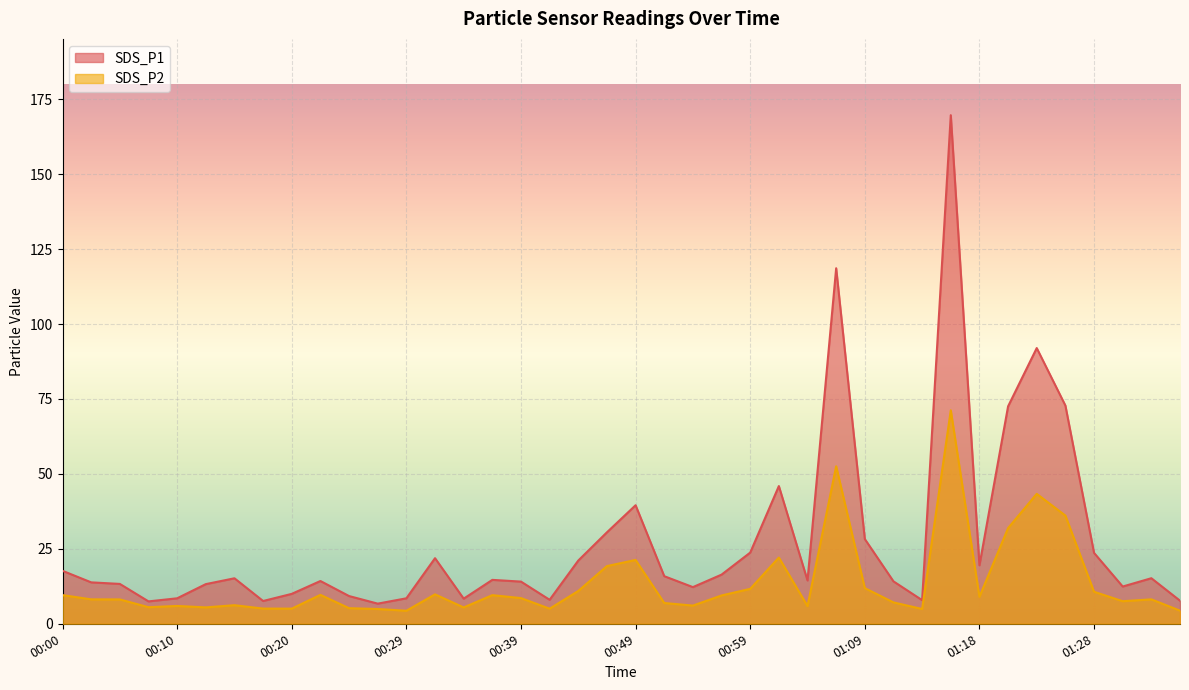

Reading left to right, extract all data points from this chart.

SDS_P1: 17.7	13.8	13.3	7.5	8.5	13.2	15.2	7.6	10.0	14.3	9.2	6.7	8.5	21.9	8.4	14.7	14.1	8.0	21.1	30.5	39.5	15.9	12.2	16.4	23.8	46.0	14.4	118.6	28.3	14.2	7.9	169.7	19.5	72.5	92.0	72.8	23.6	12.4	15.2	7.7
SDS_P2: 9.6	8.2	8.1	5.5	6.0	5.5	6.2	5.1	5.0	9.7	5.2	4.9	4.3	9.8	5.5	9.6	8.6	5.0	10.9	19.2	21.3	6.9	6.1	9.4	11.7	22.1	5.9	52.5	11.9	7.1	4.9	71.2	9.0	31.9	43.4	36.1	10.7	7.5	8.2	4.4